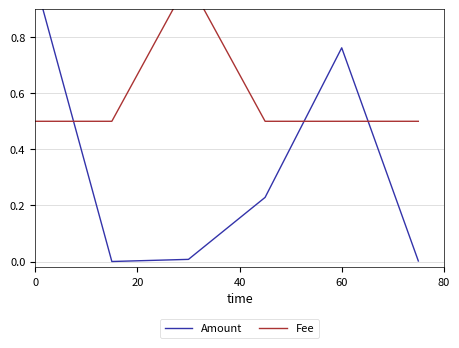

At 20, list the series in order from smallest to largest.

Amount, Fee